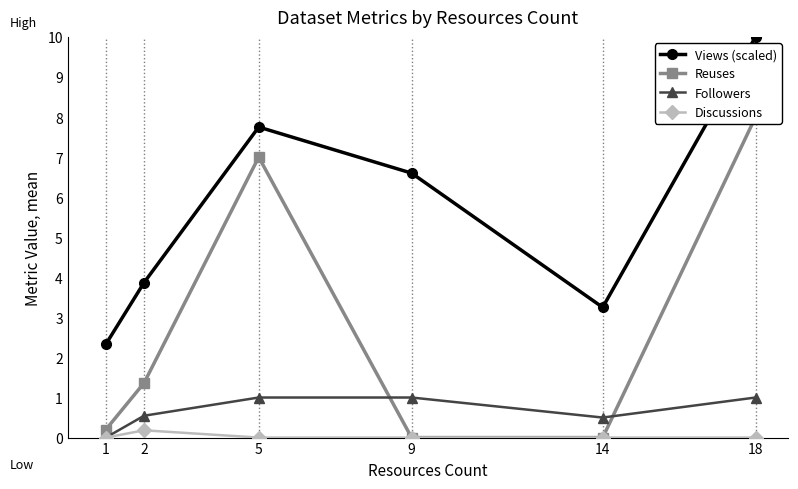

Which series has the largest range (max minus min)?

Reuses